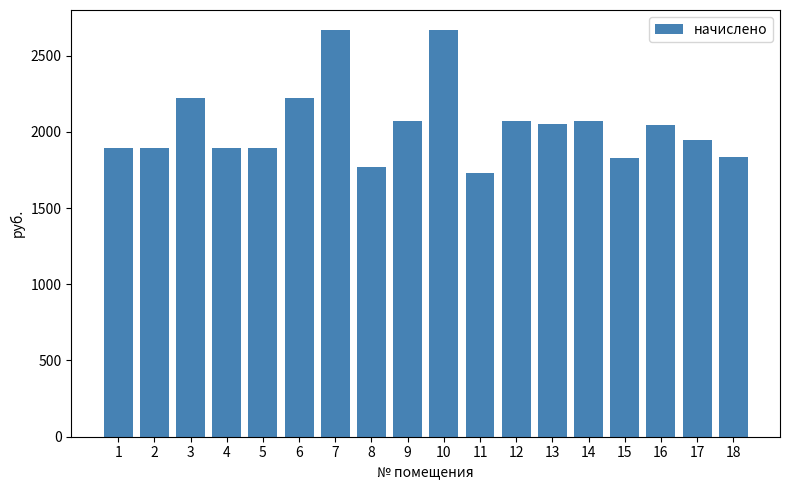

Is it true that the value at 11 is 1728.0?

True